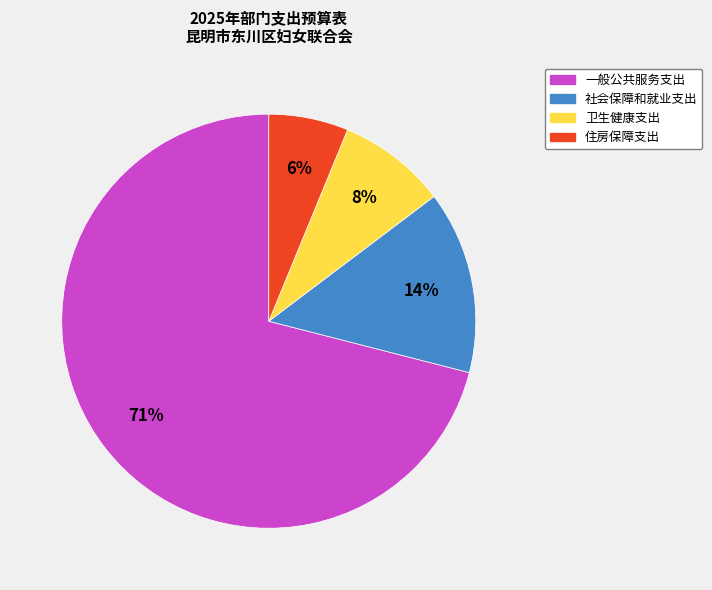

Which category has the biggest portion of the pie?

一般公共服务支出